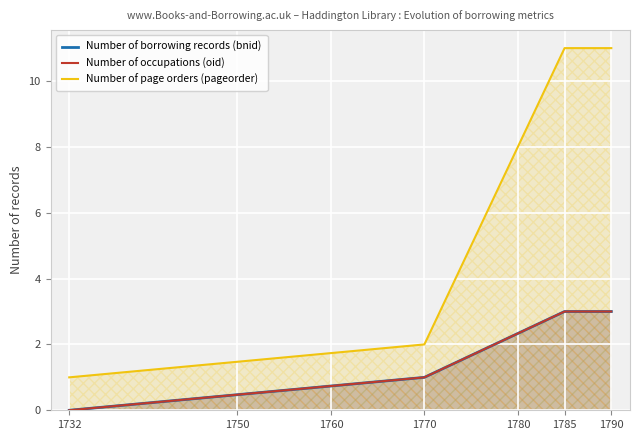

Which series has the largest range (max minus min)?

Number of page orders (pageorder)